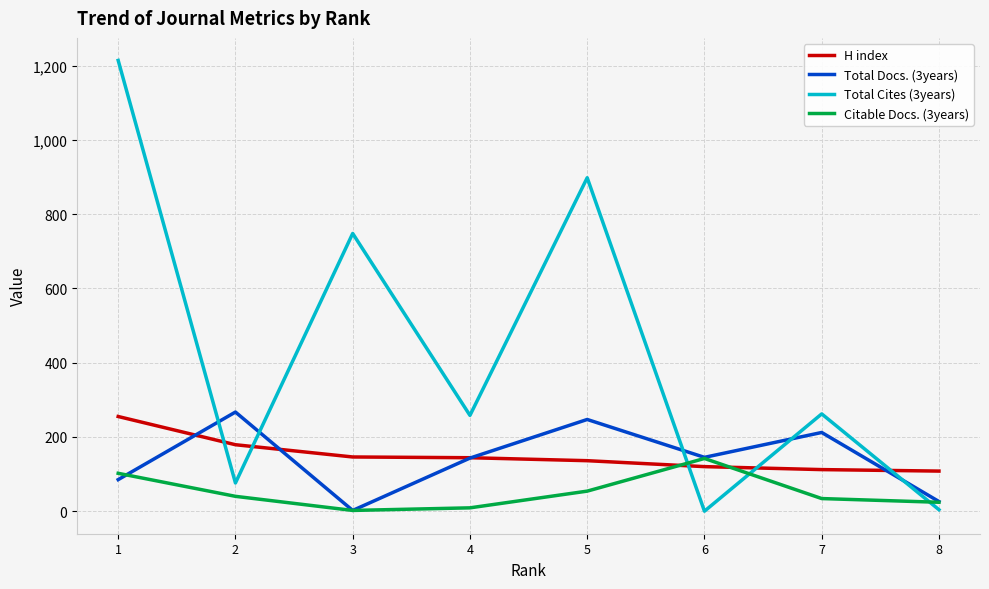

What is the difference between the maximum and second lowest values in the H index series?

143